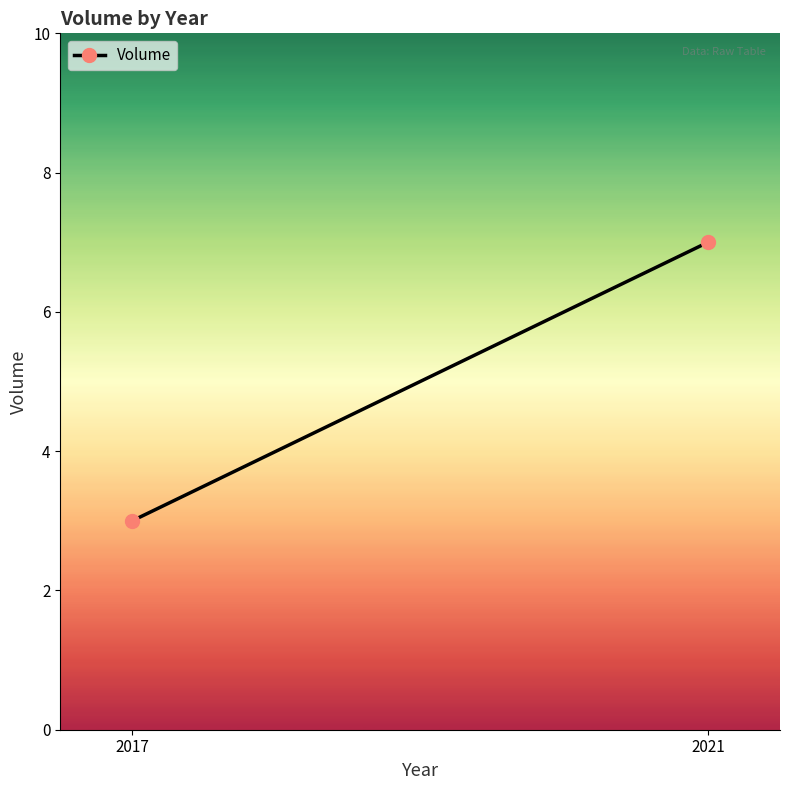

List the labels in order of value, largest first.

2021, 2017